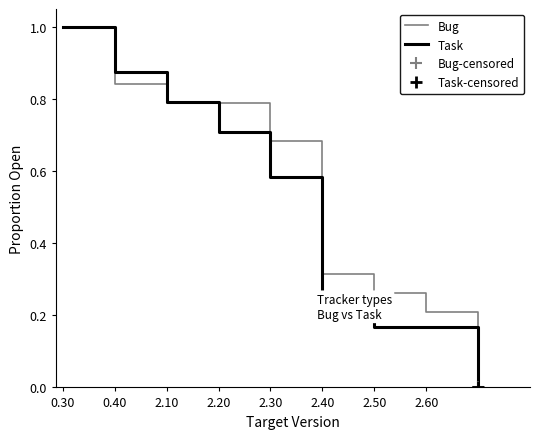

Between 0.30 and 2.10, which series saw the biggest shift?

Bug